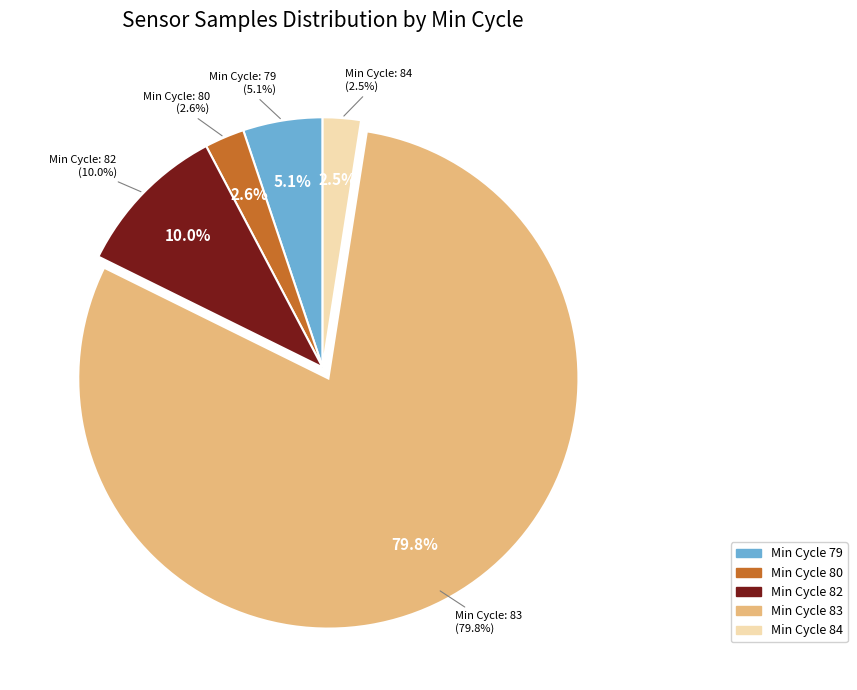

Does 84 account for over 50% of the chart?

No